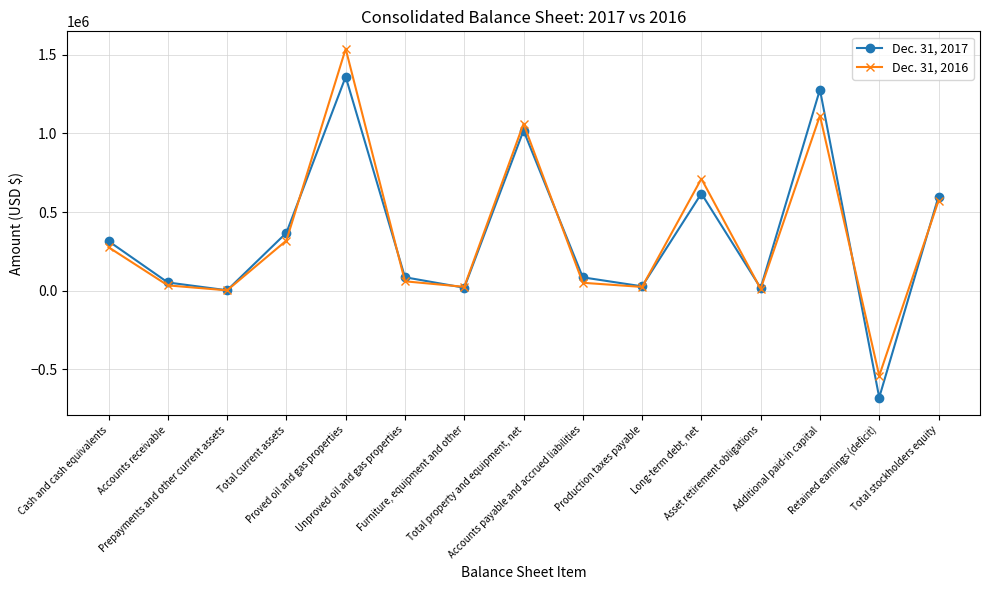

True or false: Dec. 31, 2016 has more than 2 points higher than both neighbors.

True